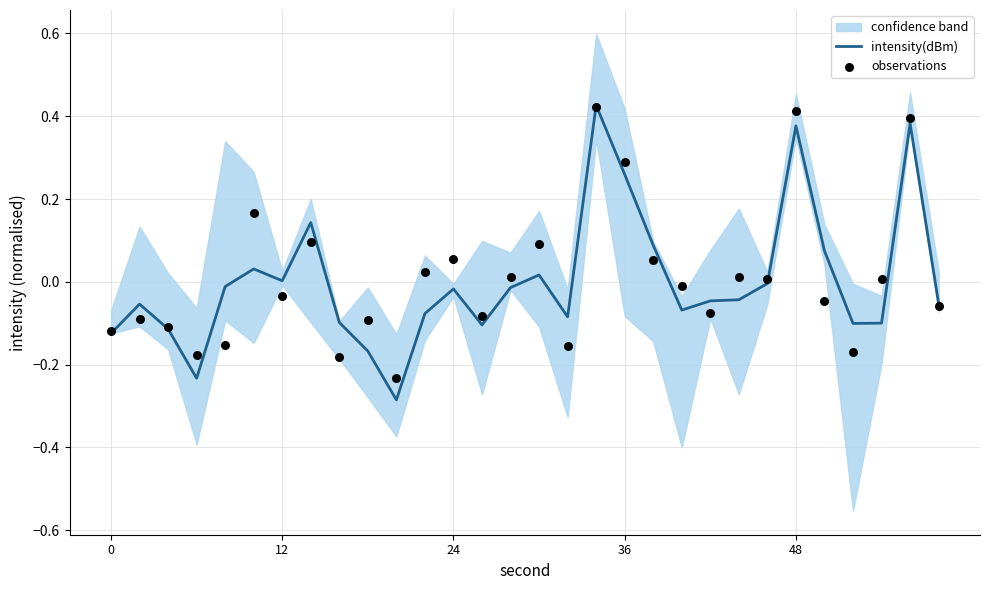

Which series has the largest total across all categories?

observations